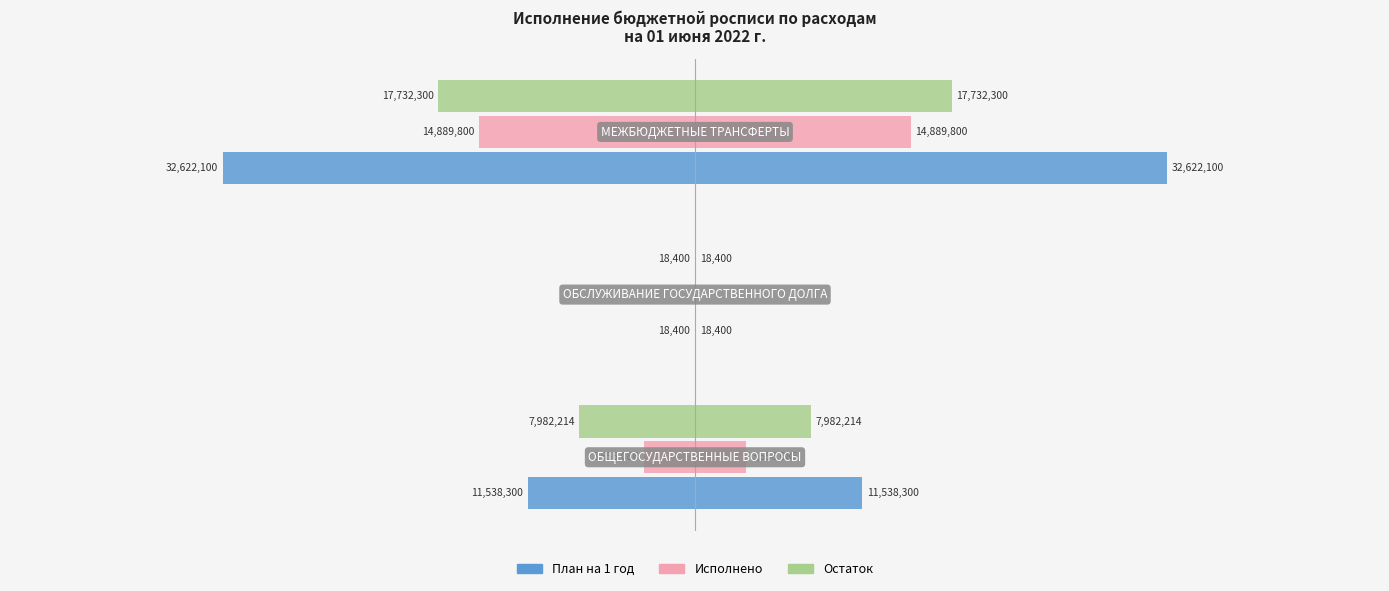

Reading left to right, what are all the values shown in this chart?

План на 1 год: −6=-11538300.0	−4=-18400.0	−2=-32622100.0
Исполнено: −6=-3556085.9	−4=0.0	−2=-14889800.0
Остаток: −6=-7982214.1	−4=-18400.0	−2=-17732300.0